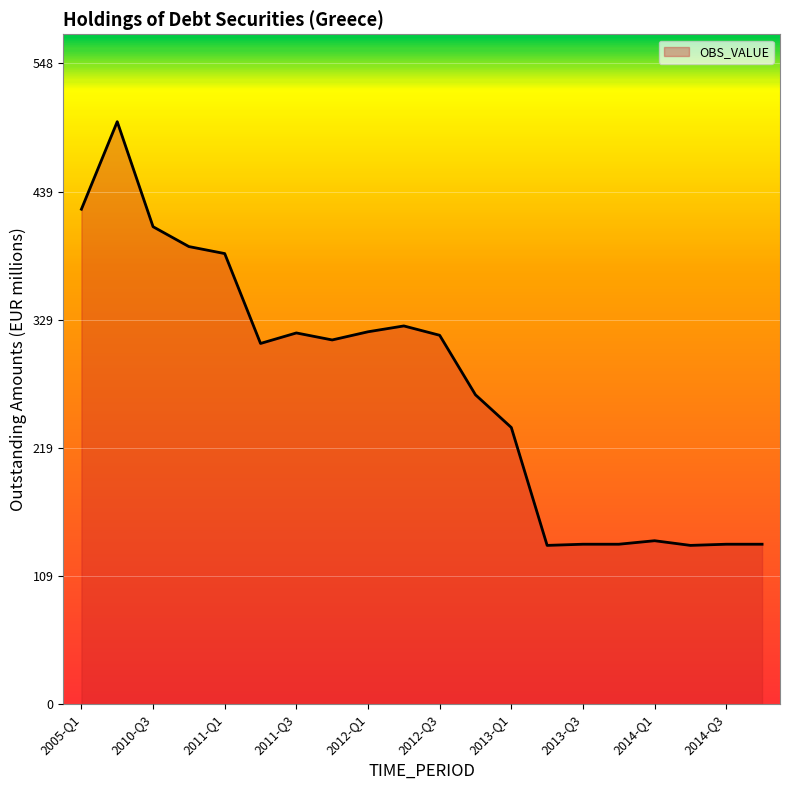

What is the greatest value displayed?

499